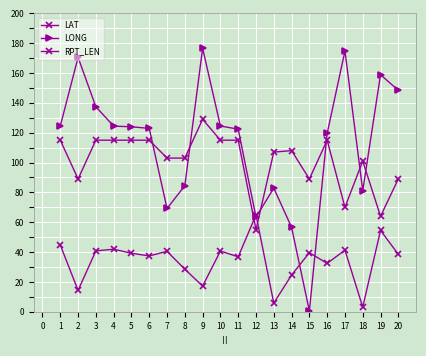

How many lines are shown in the chart?

3